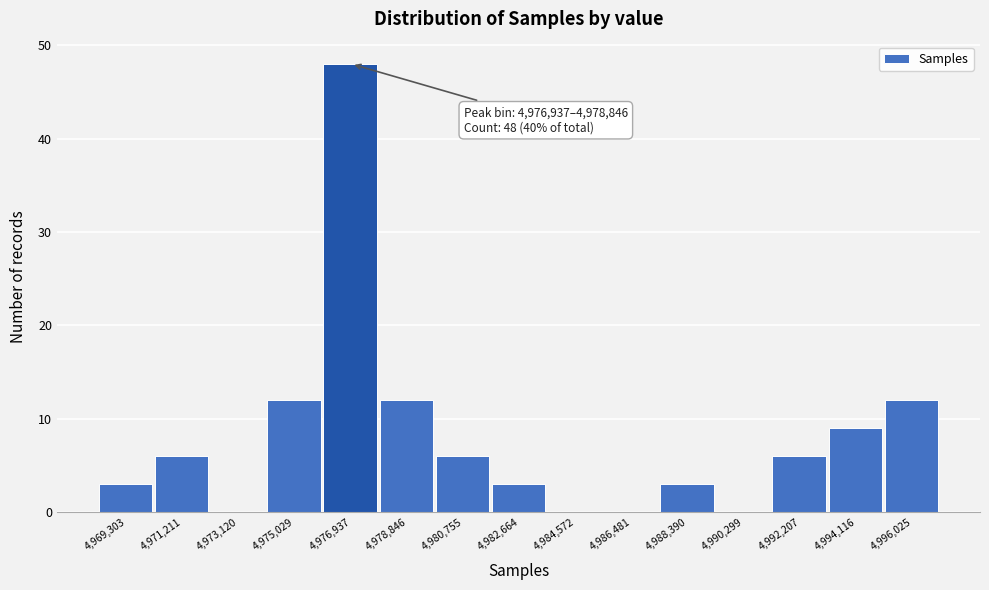

Reading right to left, what are all the values shown in this chart?

4,996,025=12	4,994,116=9	4,992,207=6	4,990,299=0	4,988,390=3	4,986,481=0	4,984,572=0	4,982,664=3	4,980,755=6	4,978,846=12	4,976,937=48	4,975,029=12	4,973,120=0	4,971,211=6	4,969,303=3